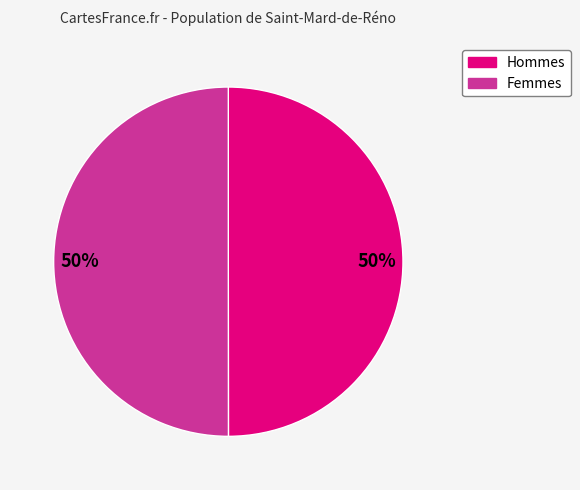

To the nearest percent, what is the average slice percentage?

50%